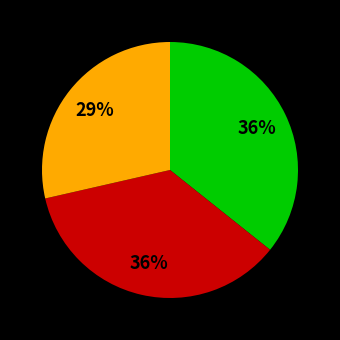

Is there a majority slice in this chart?

No